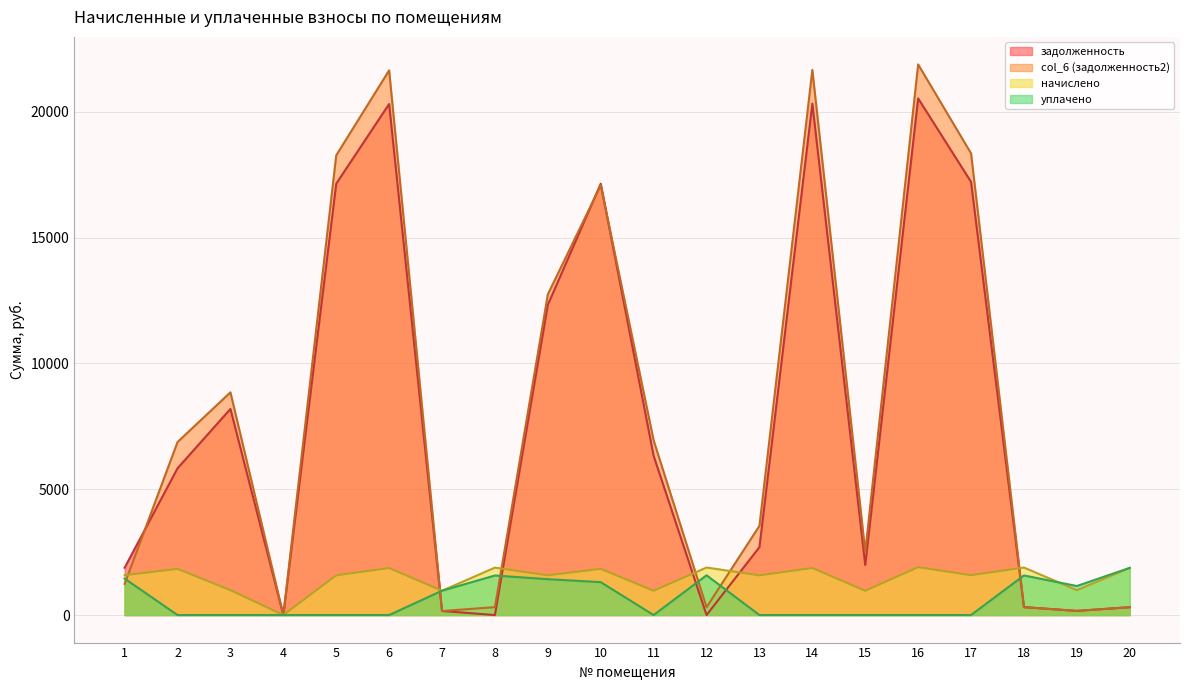

At how many categories does at least one series exceed 5259?

10